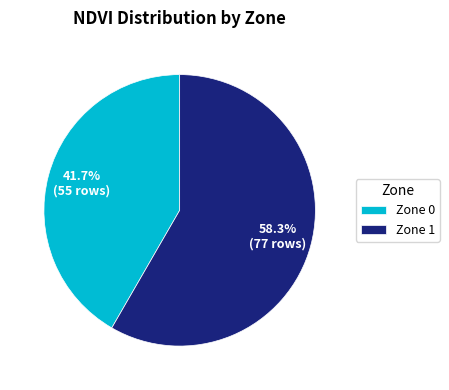

Is Zone 0 the majority of the pie?

No